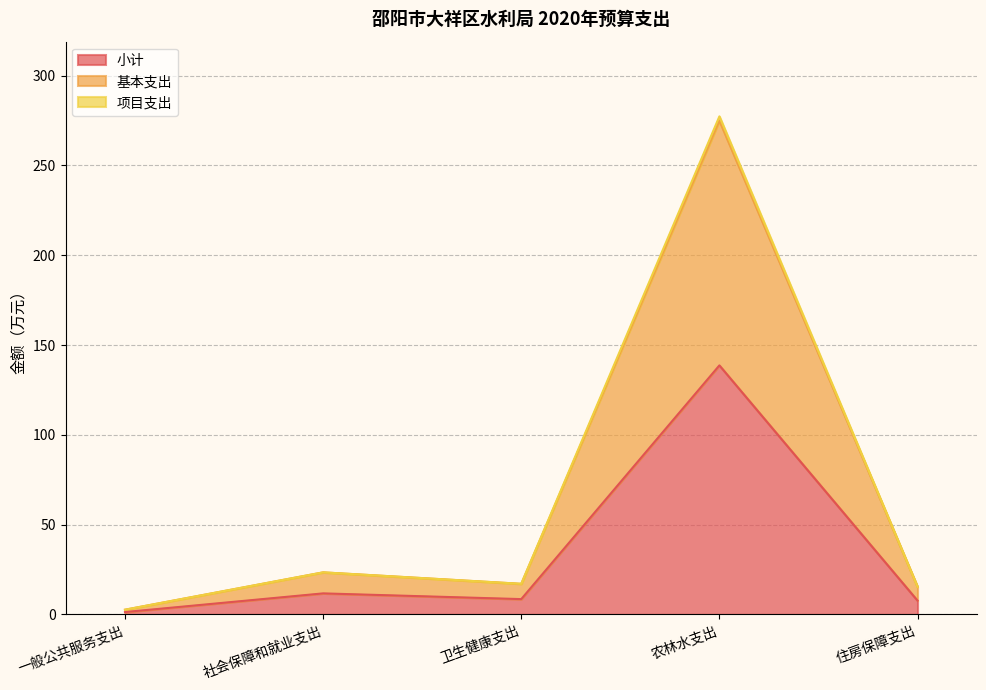

What is the label of the 4th point from the right?

社会保障和就业支出